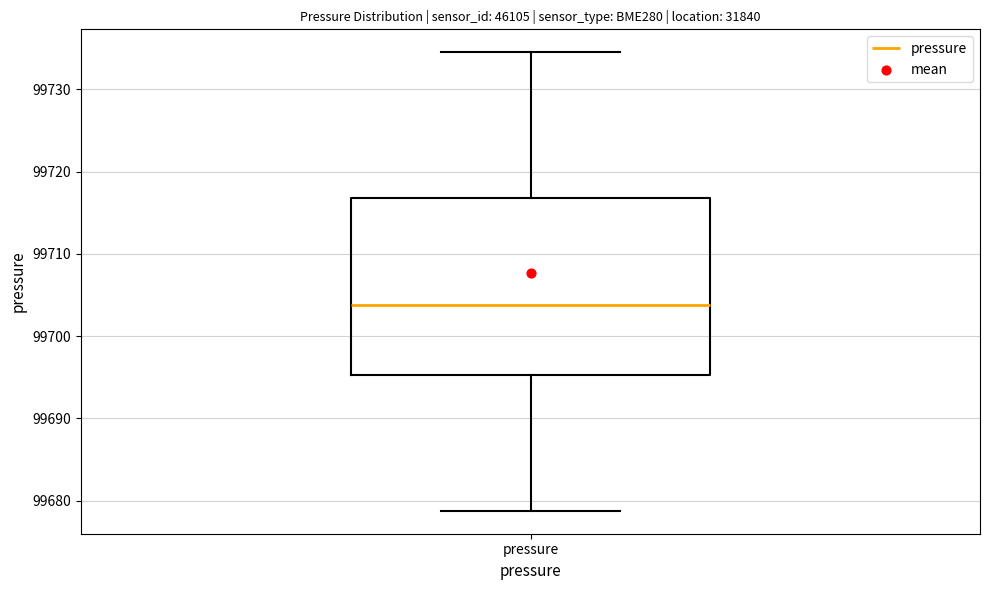

Transcribe this box plot: give where the median line is, the range the box spans, and where the two whiskers end, as read against the y-axis. The values are not printed on the chart, so give them approximately, as read against the axis.

median 99704, box 99695 to 99717, whiskers 99679 to 99735